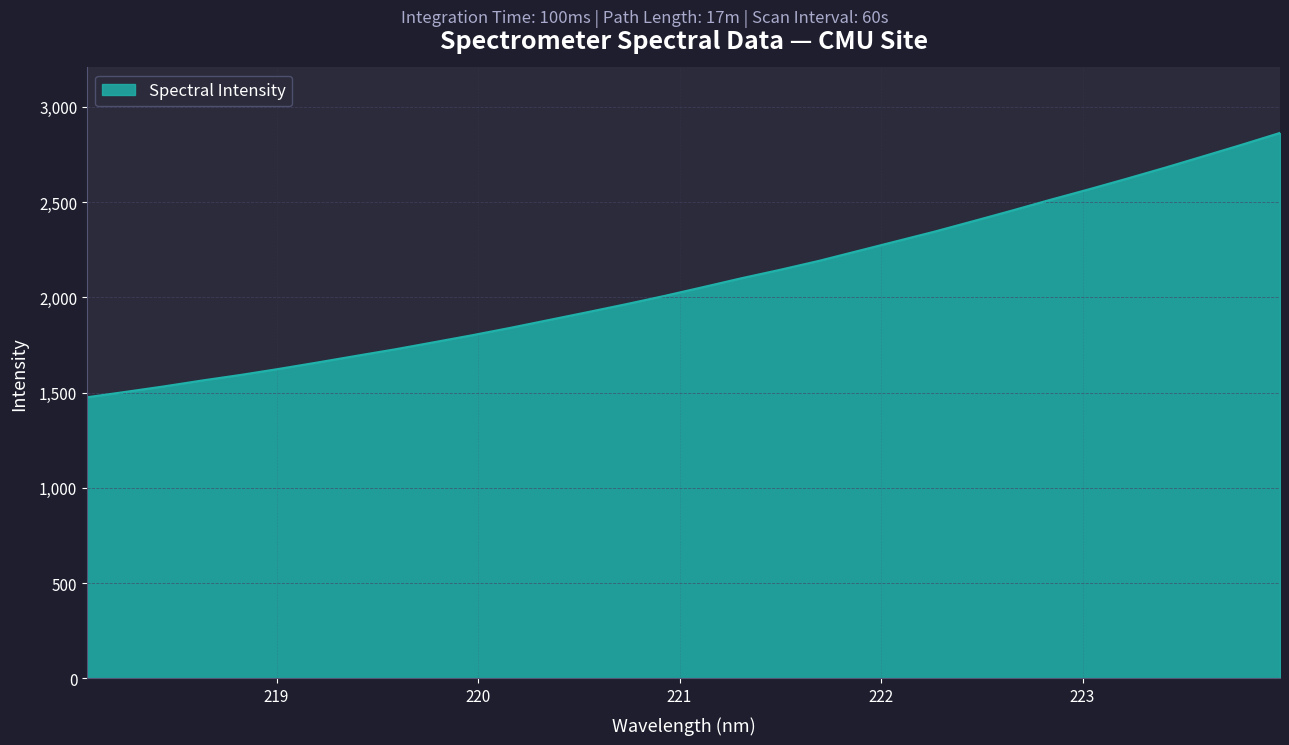

Does the chart have visible grid lines?

Yes